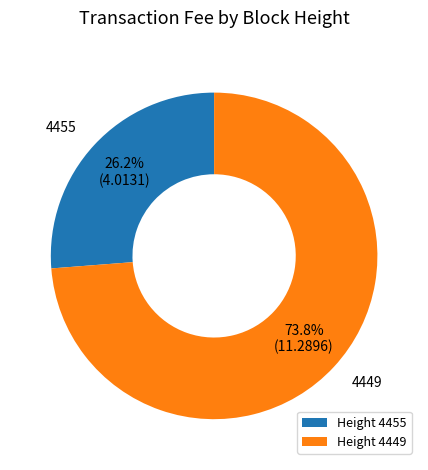

Between Height 4455 and Height 4449, which is larger?

Height 4449